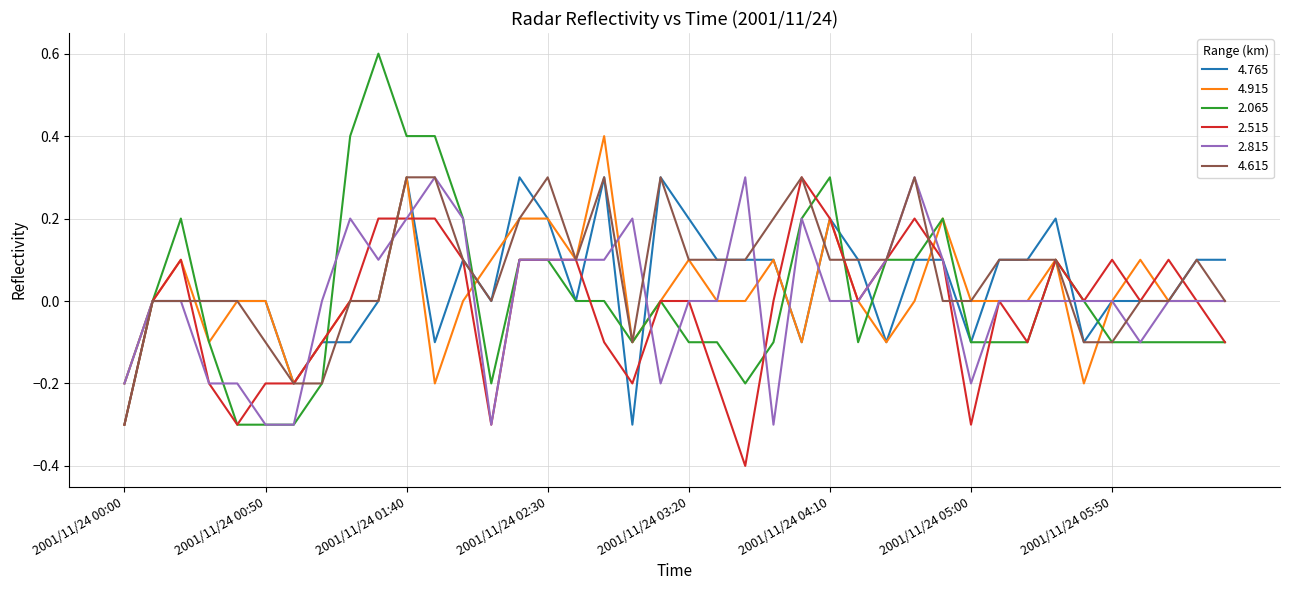

What are all the series names shown in the legend?

4.765, 4.915, 2.065, 2.515, 2.815, 4.615